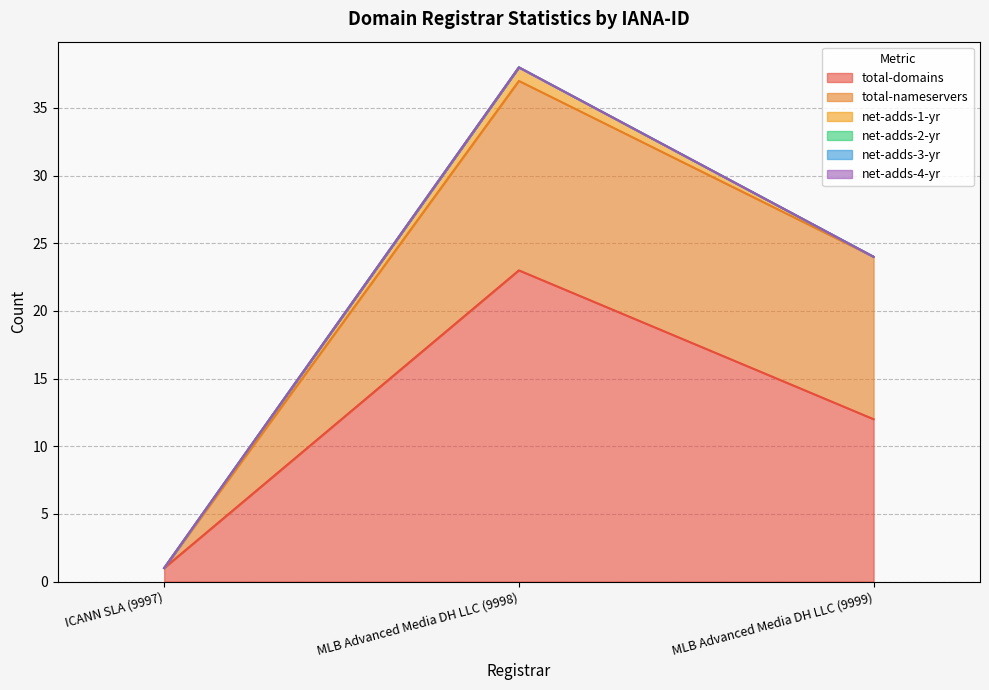

What is the label of the 3rd point from the right?

ICANN SLA (9997)